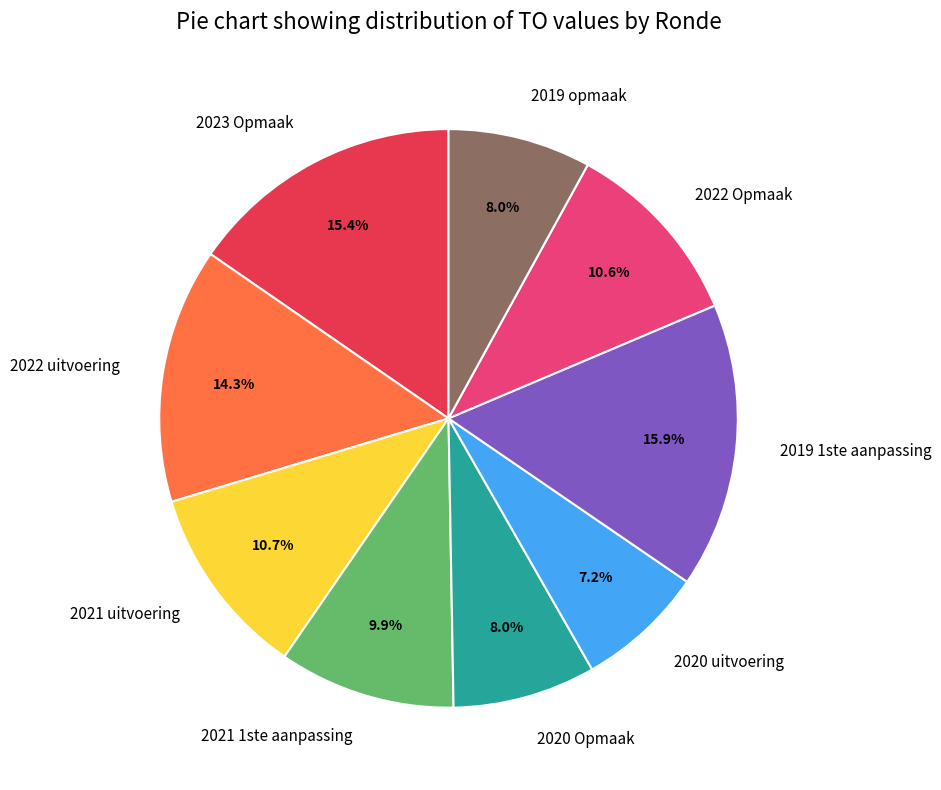

Count the number of slices in the pie.

9